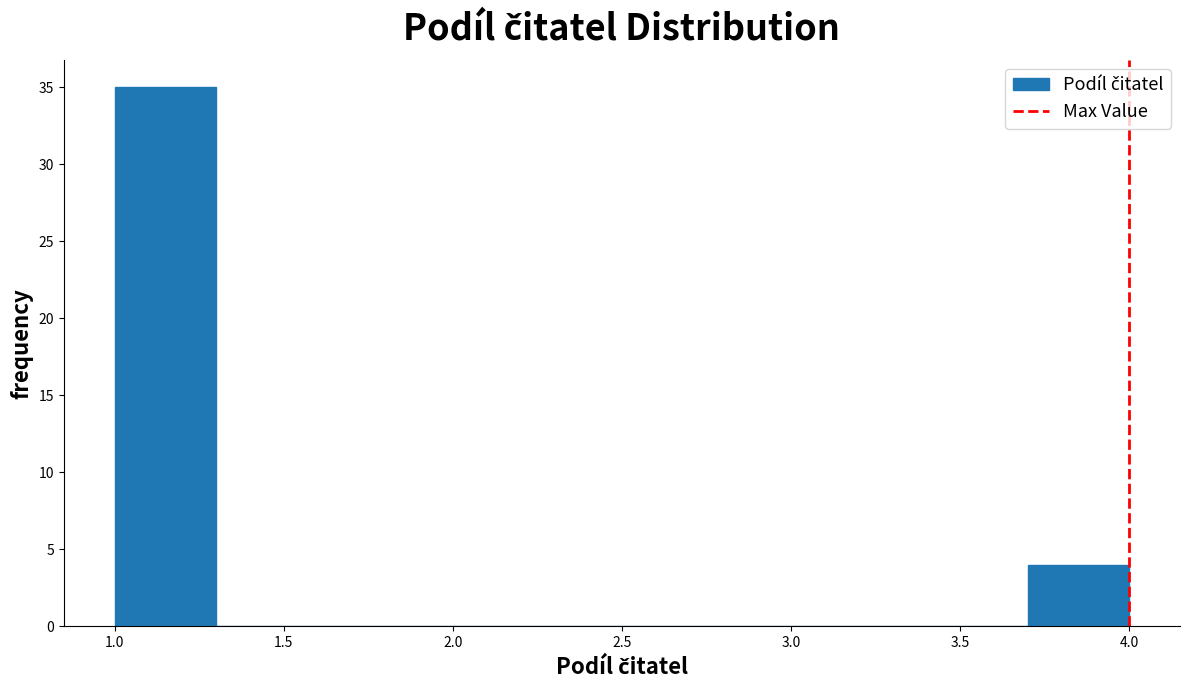

Over which range of the x-axis is the bar tallest?

1.0 to 1.3